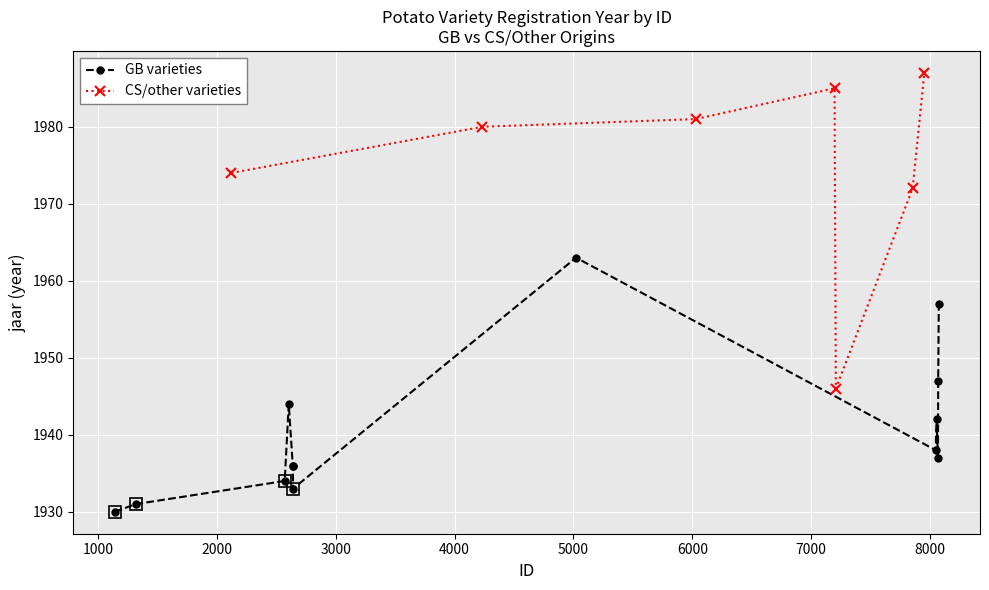

How many values in the GB varieties series are below 1937?

6